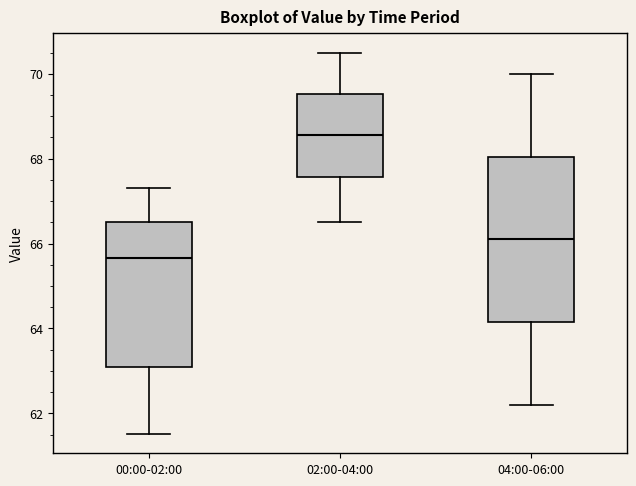

Which box's median line is the highest?

02:00-04:00